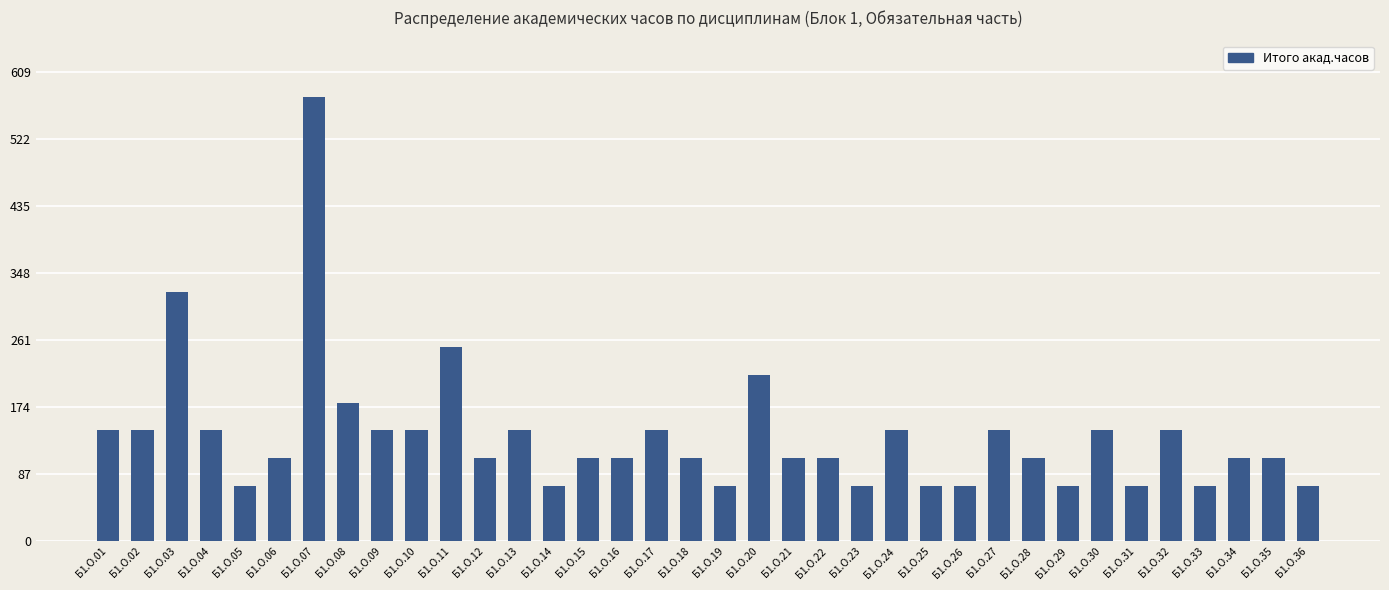

What is the value of the 25th bar from the left?

72